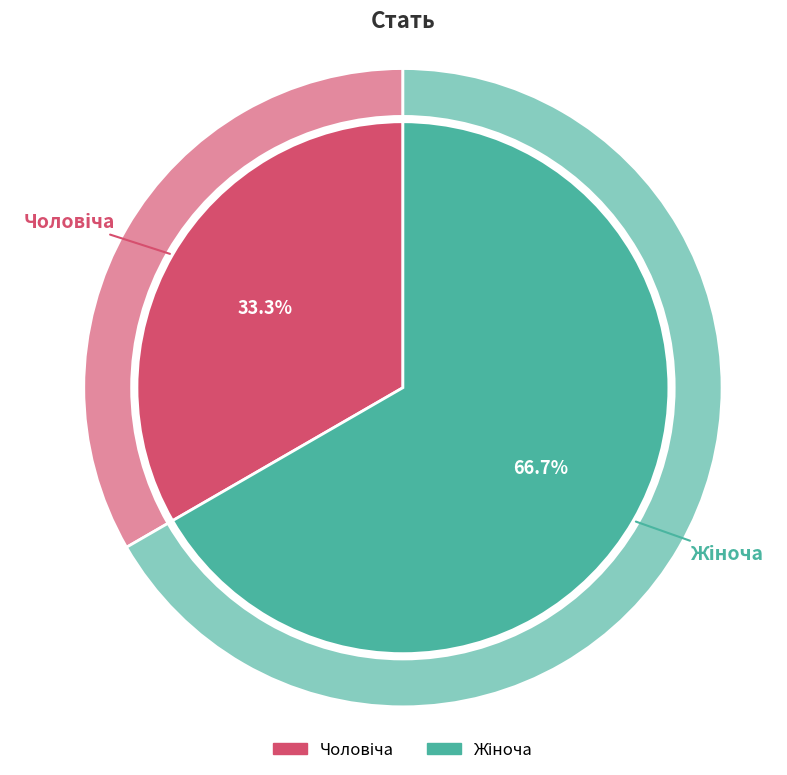

The Жіноча slice represents 56% of the pie. True or false?

False